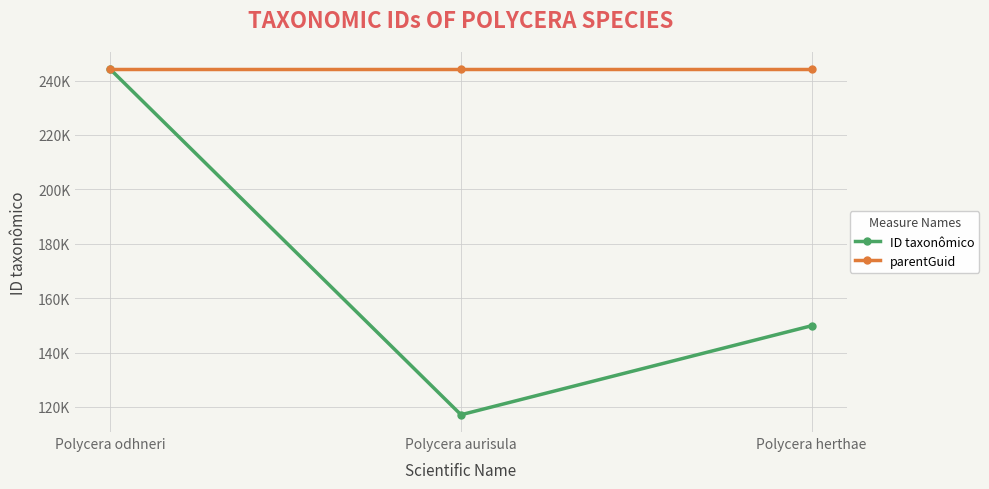

What are all the series names shown in the legend?

ID taxonômico, parentGuid